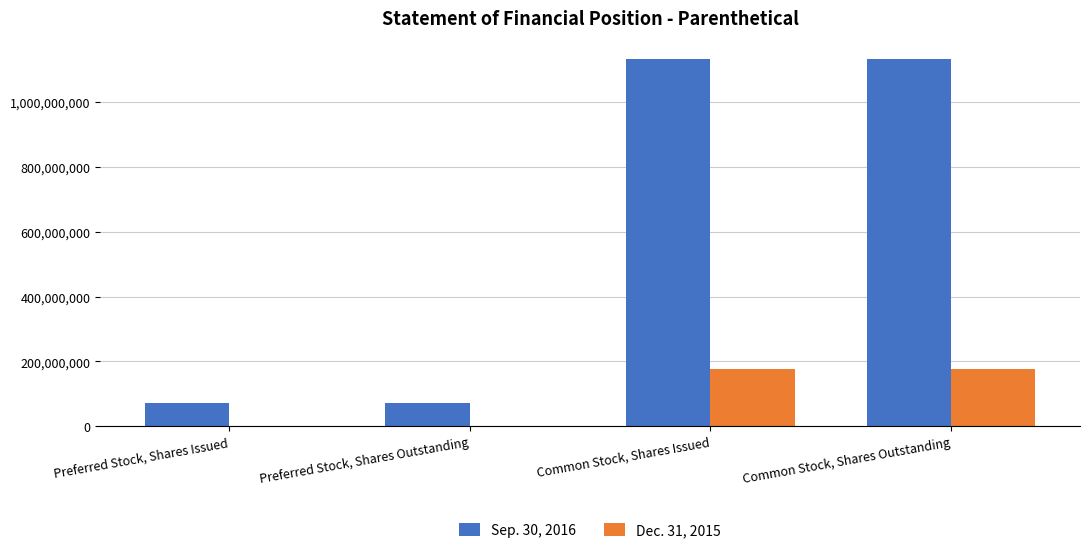

Which series changed the most between Preferred Stock, Shares Outstanding and Common Stock, Shares Issued?

Sep. 30, 2016